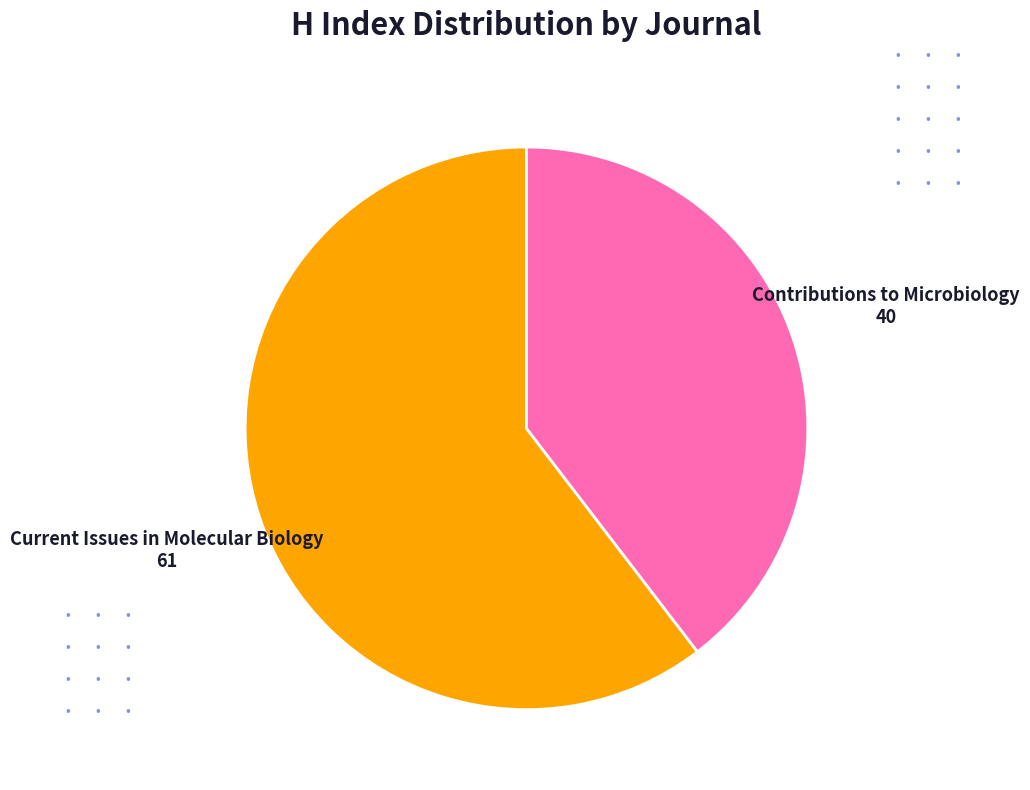

Is there a majority slice in this chart?

Yes